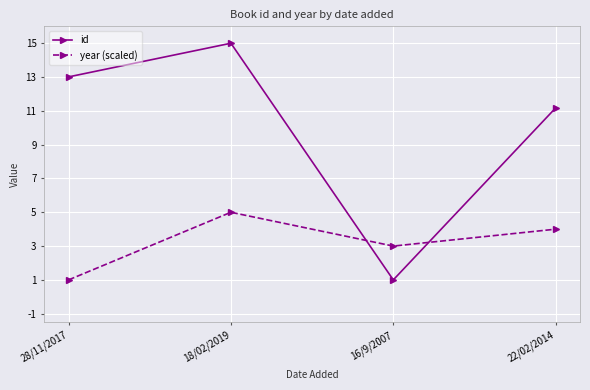

What position from the right is 18/02/2019?

3